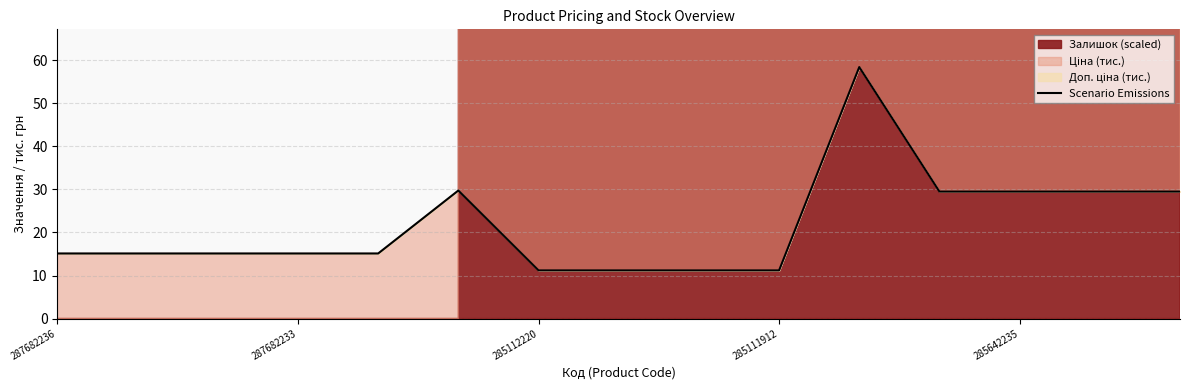

Does the chart have visible grid lines?

Yes